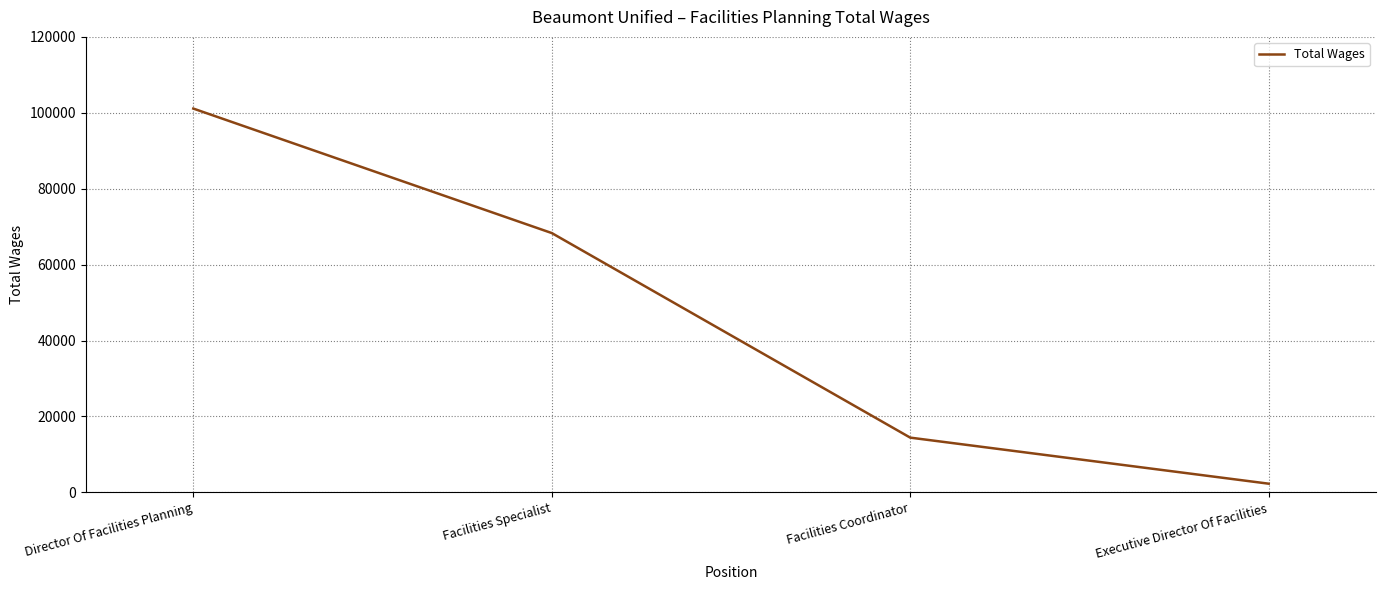

List the labels in order of value, largest first.

Director Of Facilities Planning, Facilities Specialist, Facilities Coordinator, Executive Director Of Facilities